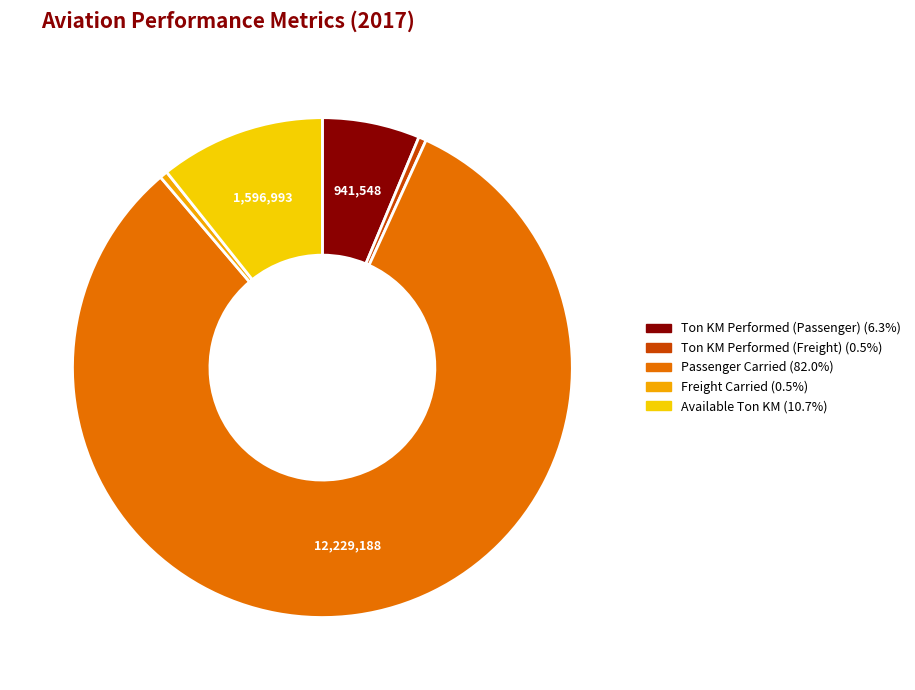

Between Available Ton KM and Ton KM Performed (Freight), which is larger?

Available Ton KM